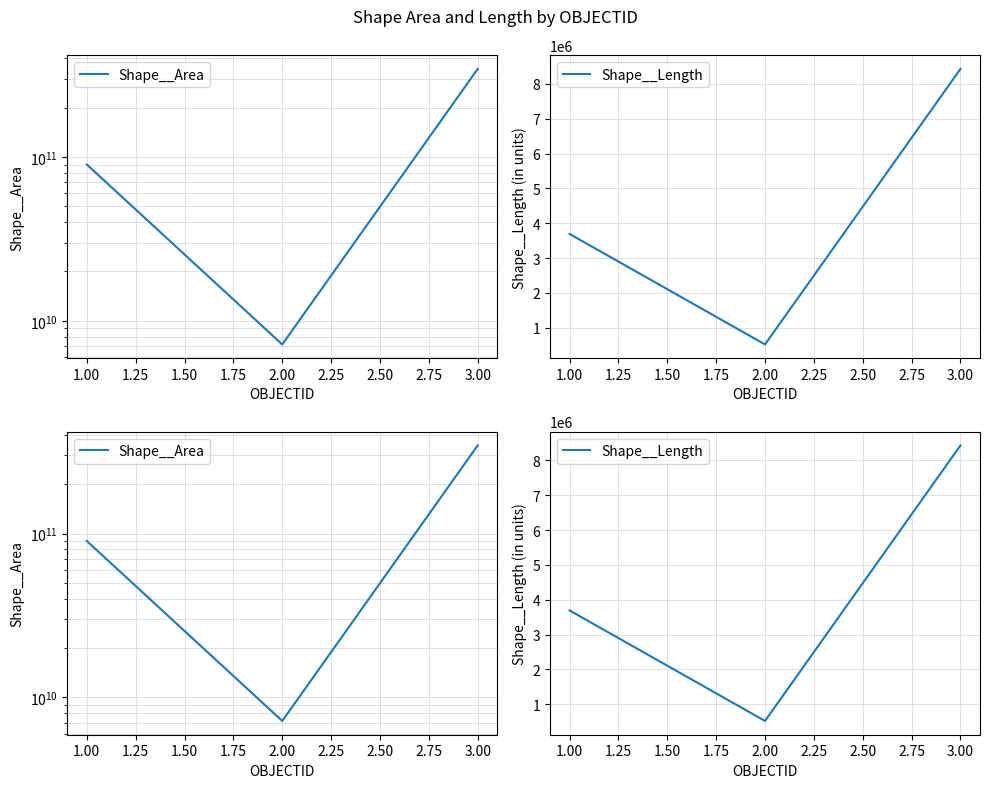

Reading left to right, extract all data points from this chart.

Shape__Area: 90003853224.1	7166916837.4	345031788152.8
Shape__Length: 3692146.1	520569.4	8427878.9